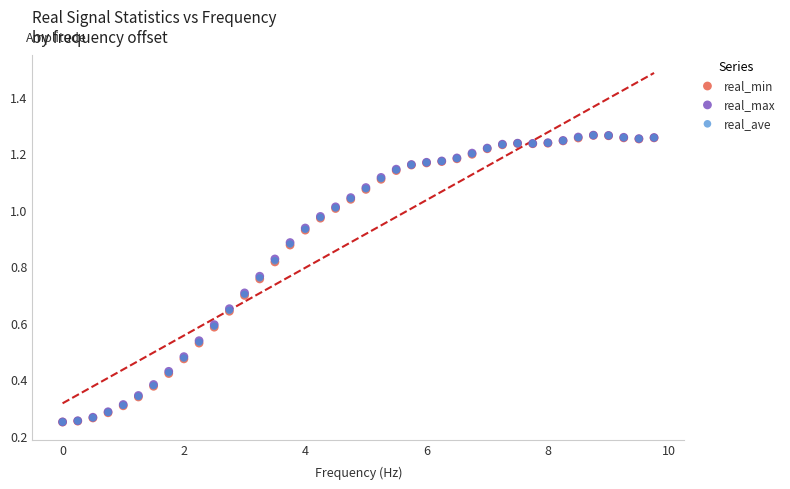

What are all the series names shown in the legend?

real_min, real_max, real_ave